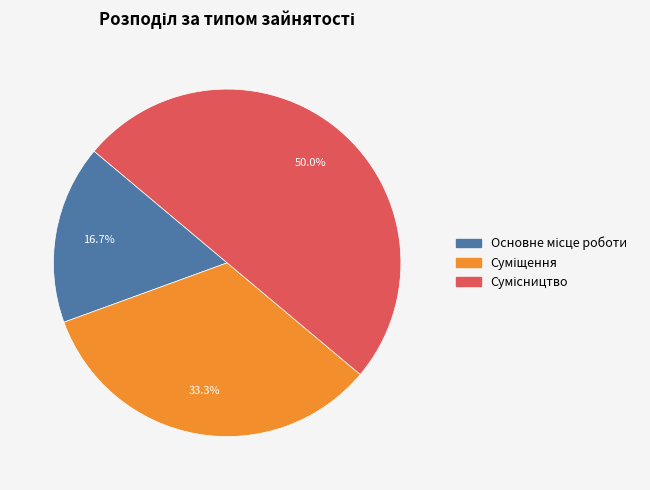

To the nearest percent, what percentage of the pie is Суміщення?

33%